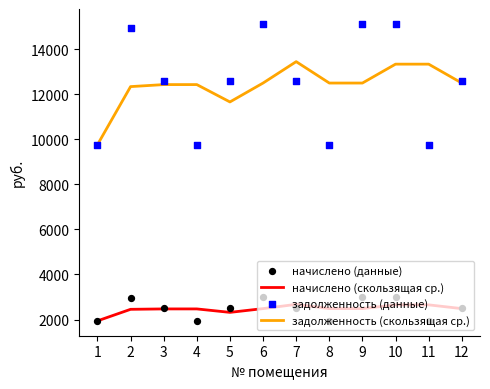

What is the total value across all series at 4?

26596.5